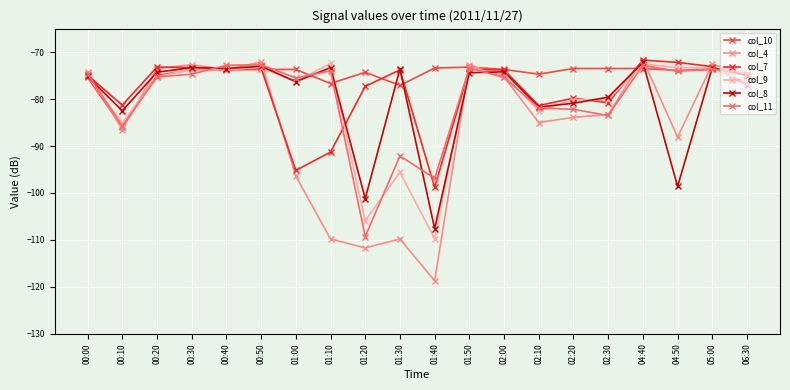

What is the label of the 10th point from the left?

01:30